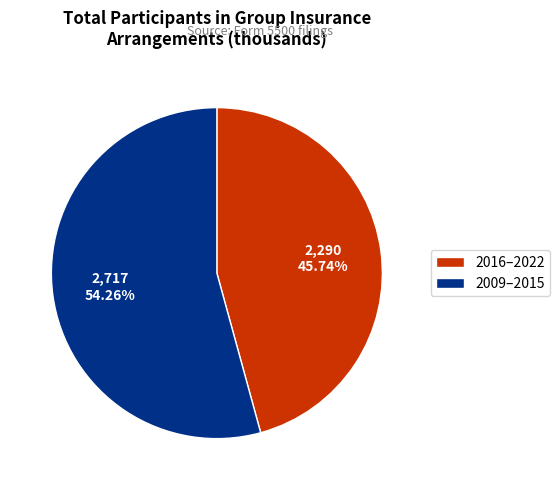

Between 2009–2015 and 2016–2022, which is larger?

2009–2015